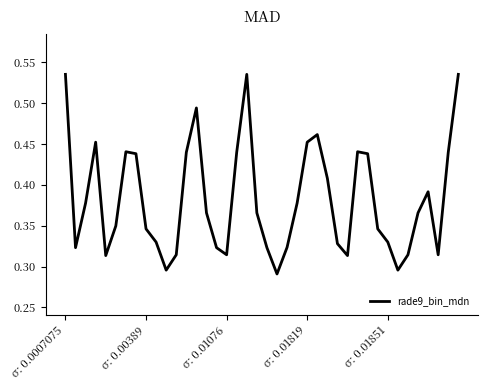

At which label is the value closest to 0?

21